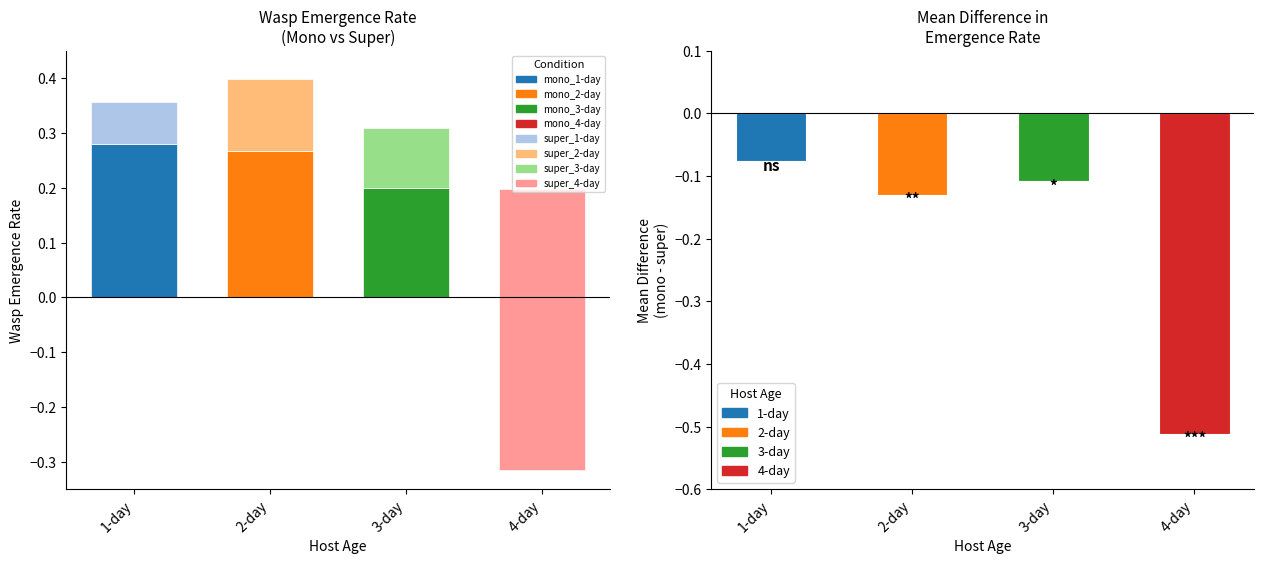

Count the values in the range 0 to 1.

3